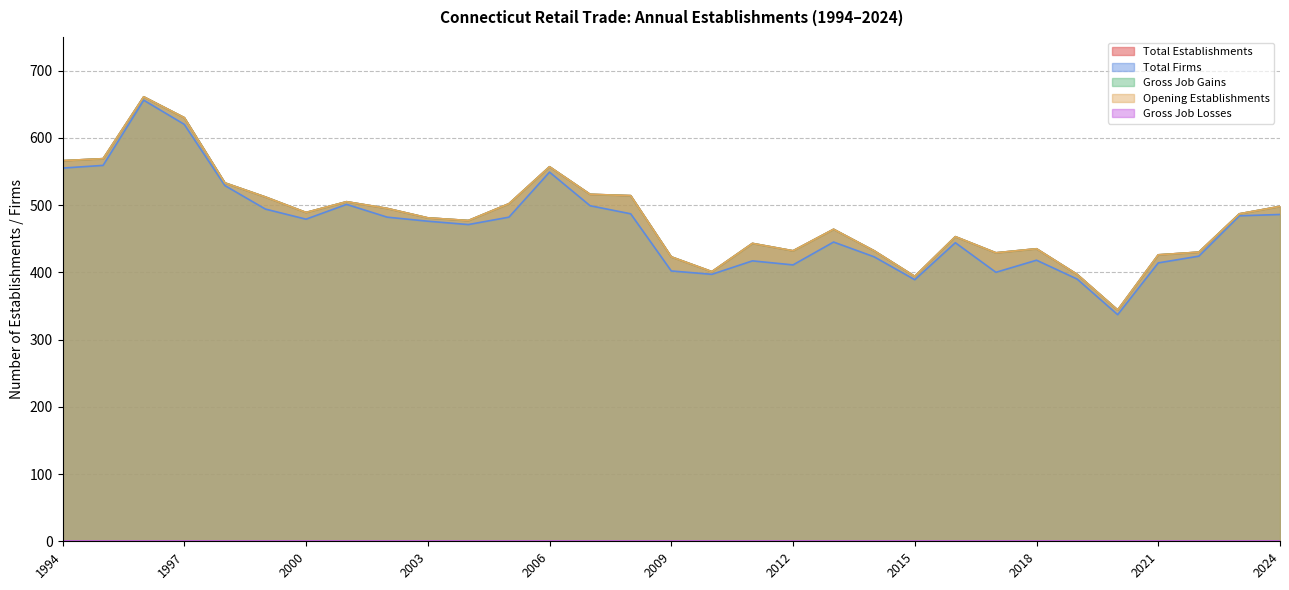

Which series has the widest spread of values?

Total Firms